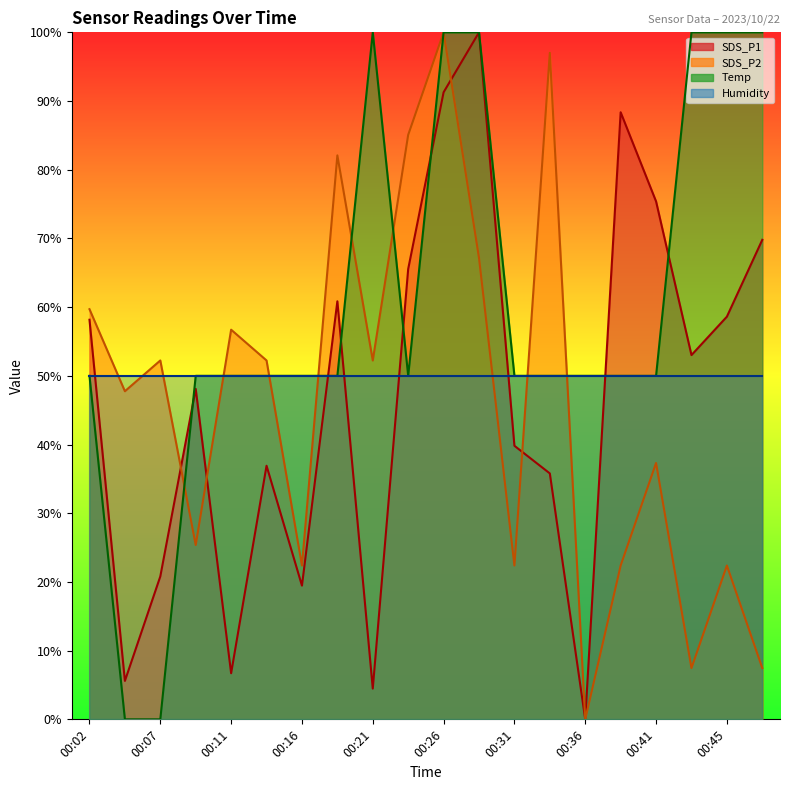

Where does the SDS_P1 series first go above 53?

00:02